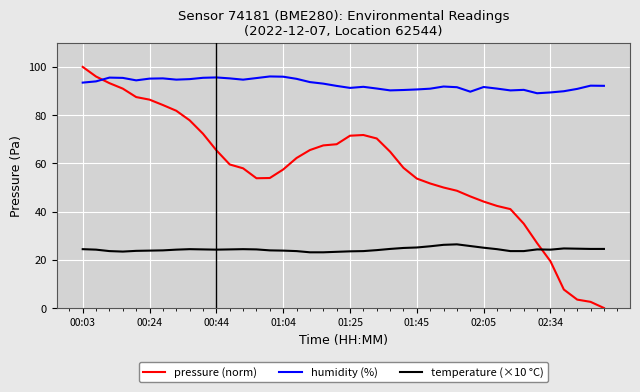

What is the difference between the maximum and minimum values in the temperature (×10 °C) series?

3.3